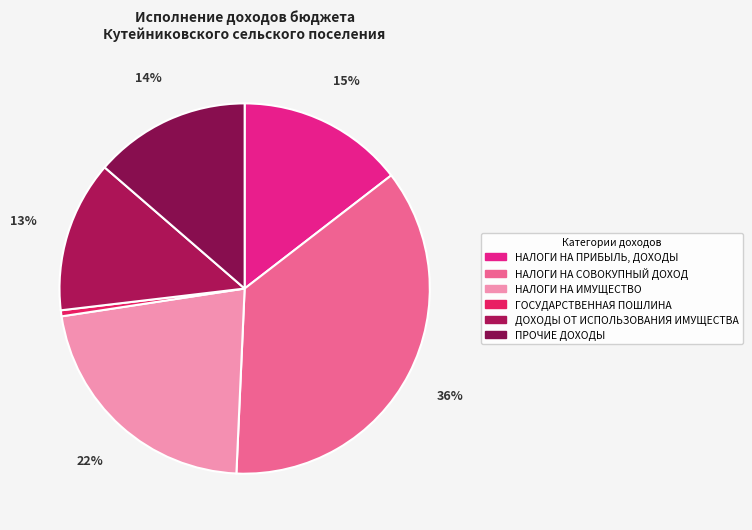

What is the ratio of the value at ПРОЧИЕ ДОХОДЫ to the value at НАЛОГИ НА ИМУЩЕСТВО?

0.6